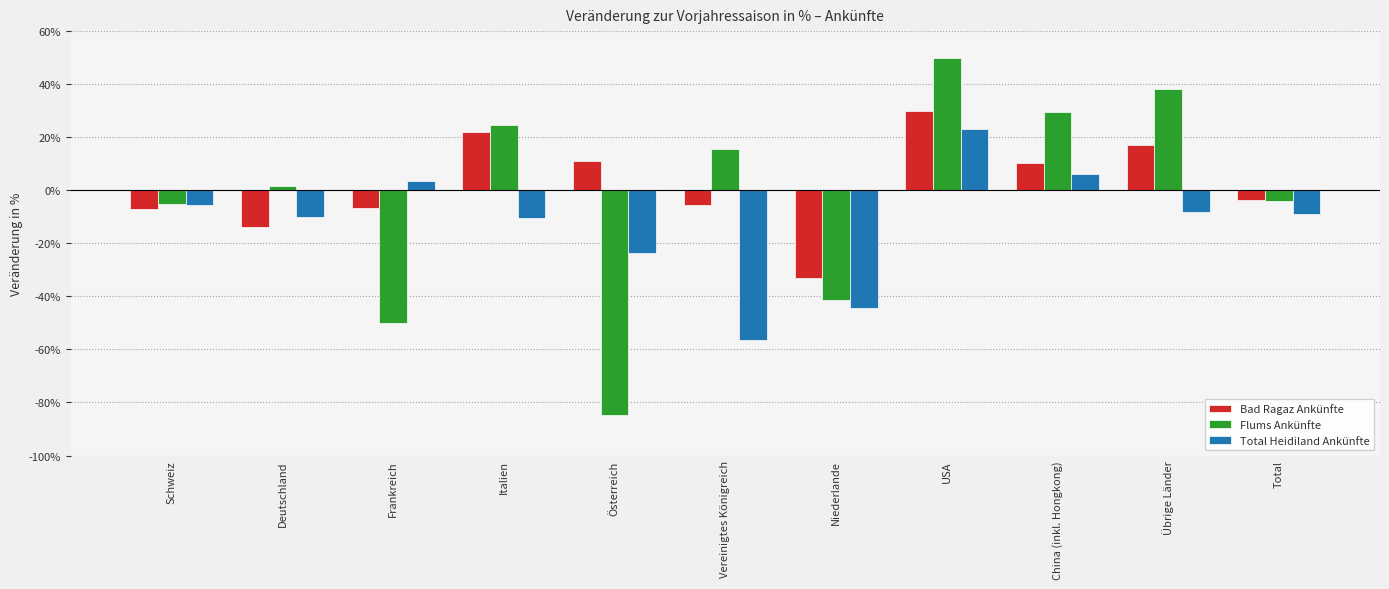

What value does the Flums Ankünfte series have at USA?

0.5